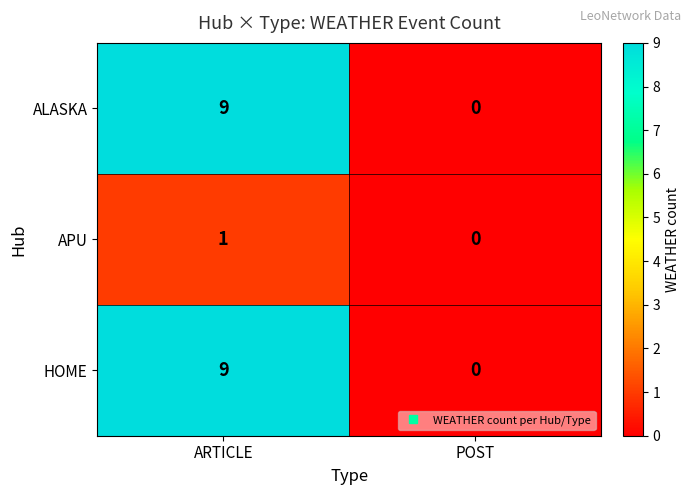

What is the difference between the ALASKA values at POST and ARTICLE?

9